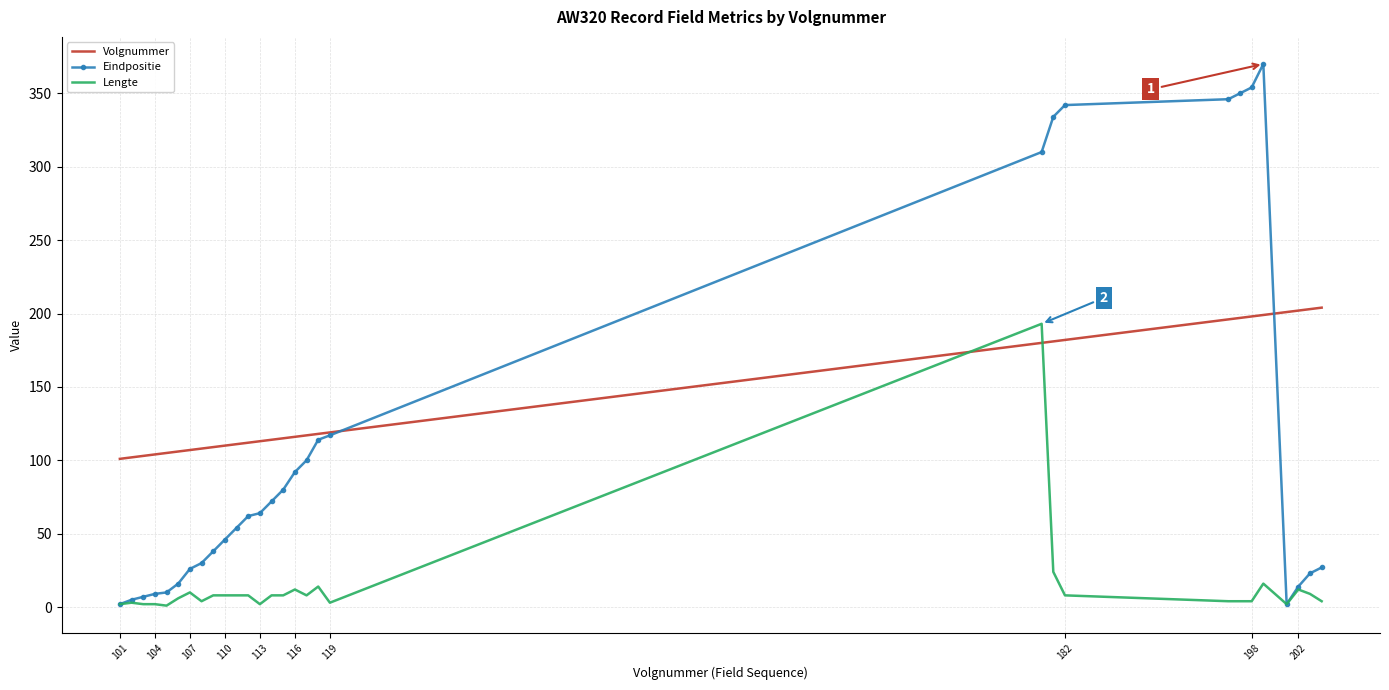

List the series in order of their overall mean, lowest first.

Lengte, Eindpositie, Volgnummer